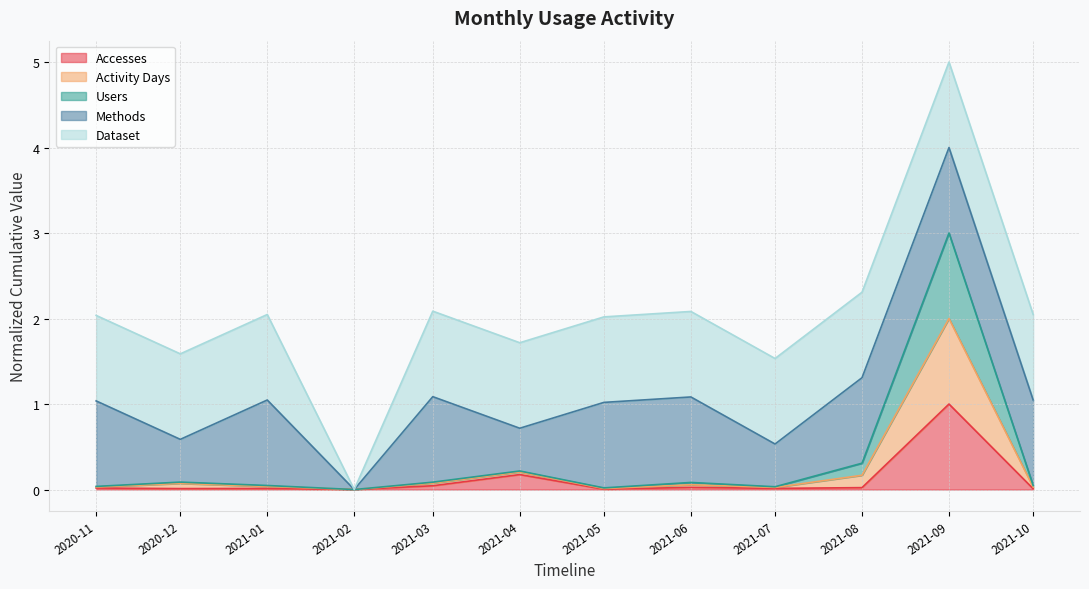

What are all the series names shown in the legend?

Accesses, Activity Days, Users, Methods, Dataset